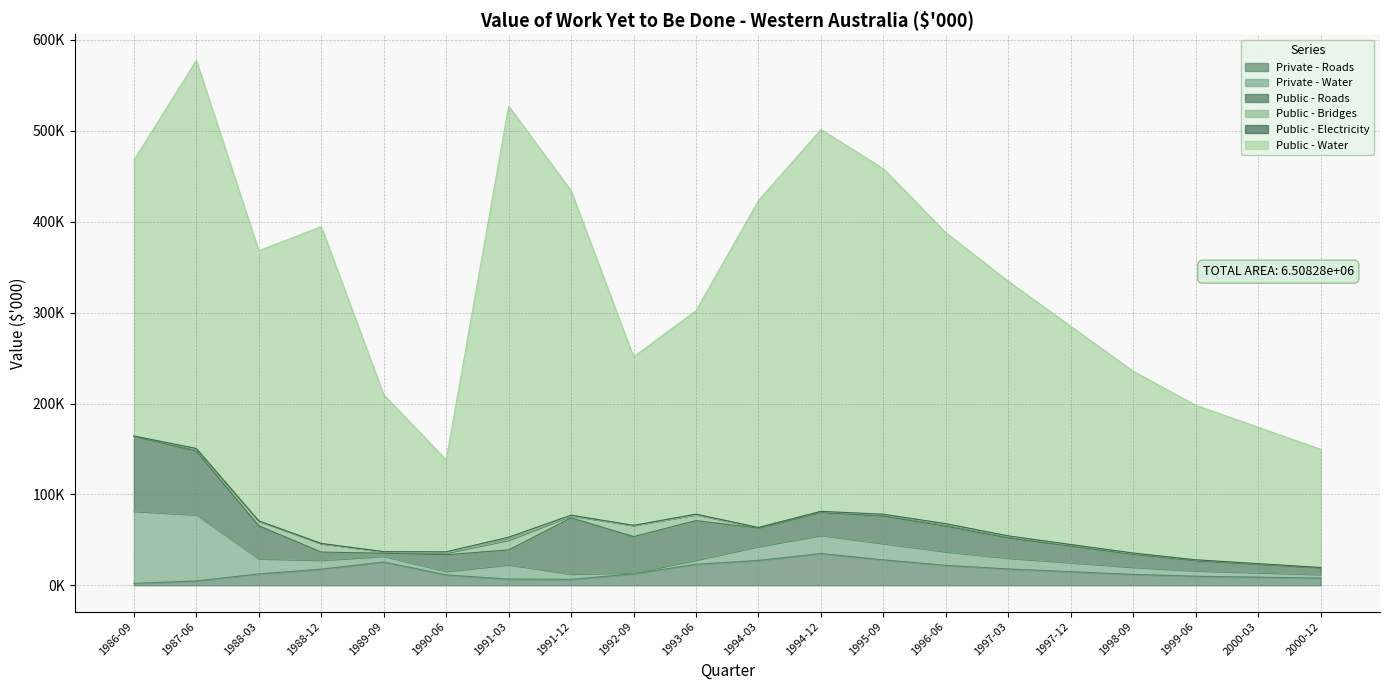

True or false: Public - Bridges and Public - Water cross at least once.

False